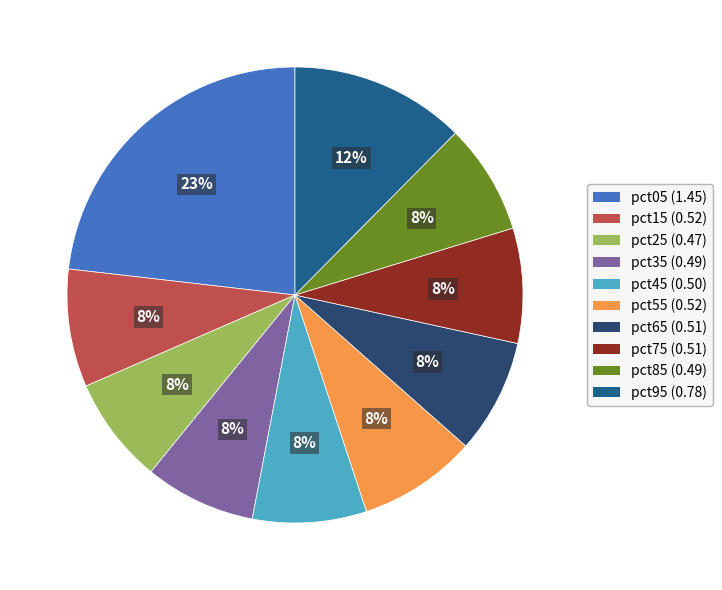

Is it true that pct05 is 33% of the pie?

False